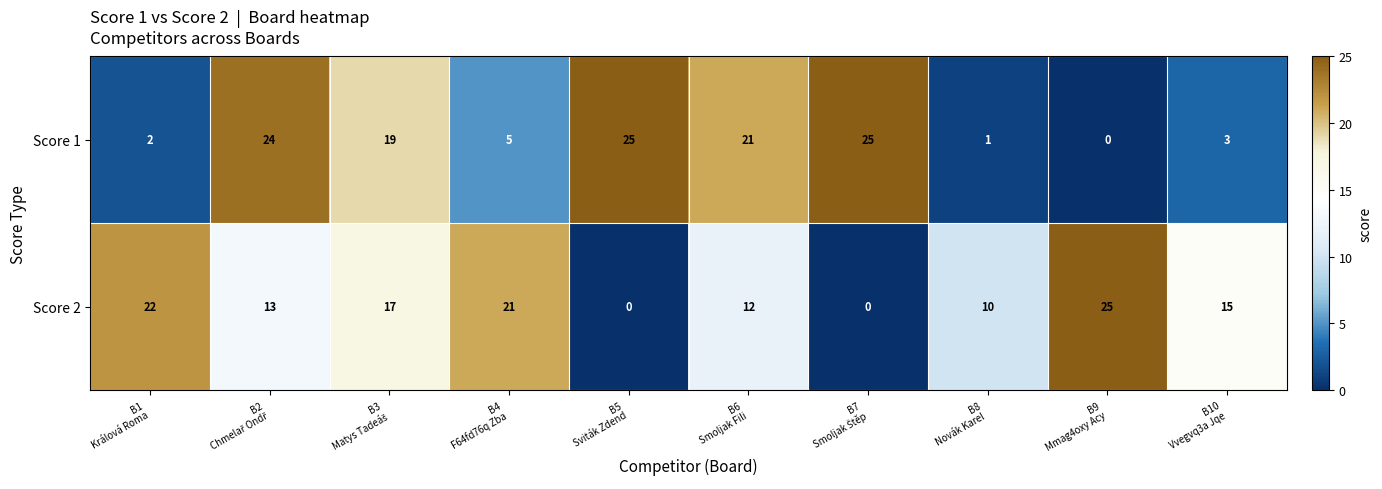

Count the number of data series in this chart.

2